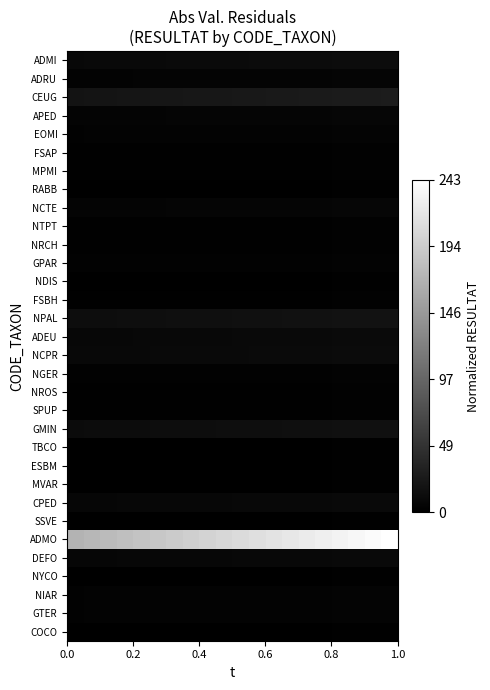

Which series has the largest total across all categories?

ADMO